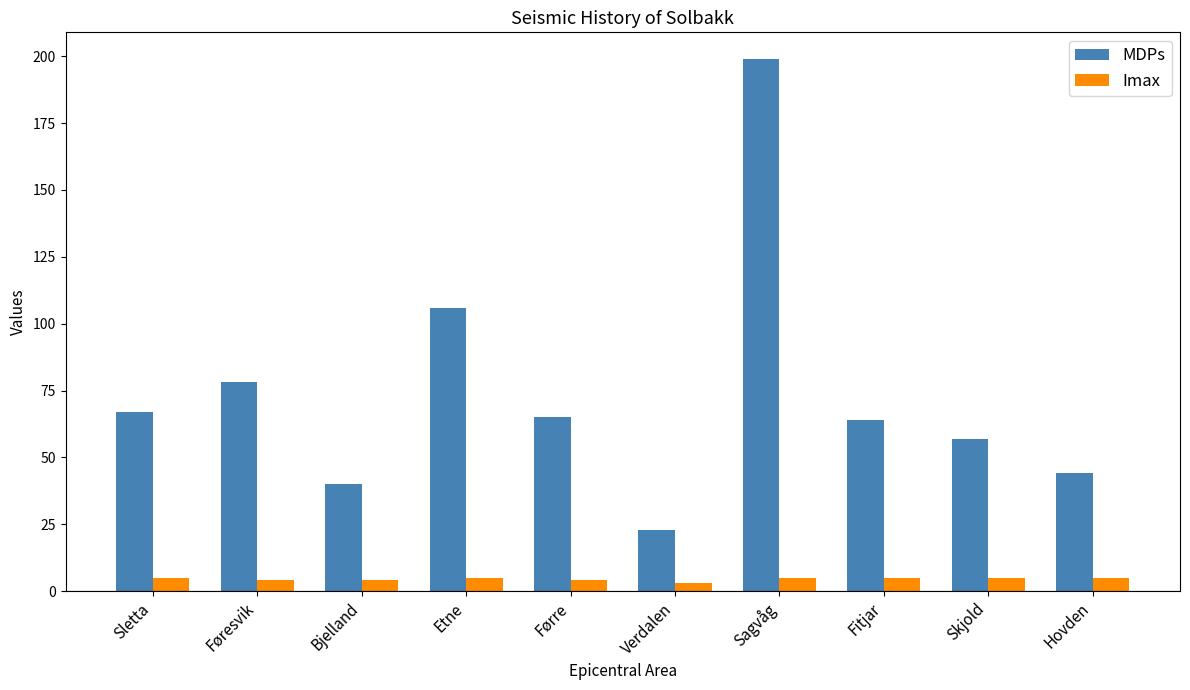

Which category has the lowest value in the MDPs series?

Verdalen